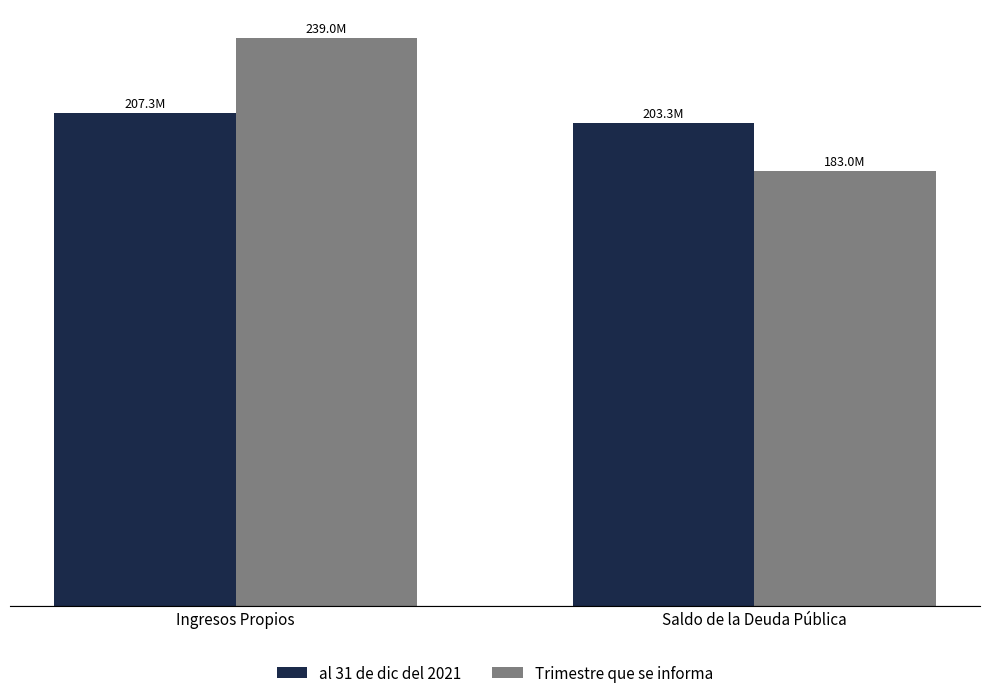

What is the spread (max minus min) of values at Saldo de la Deuda Pública?

20206948.7